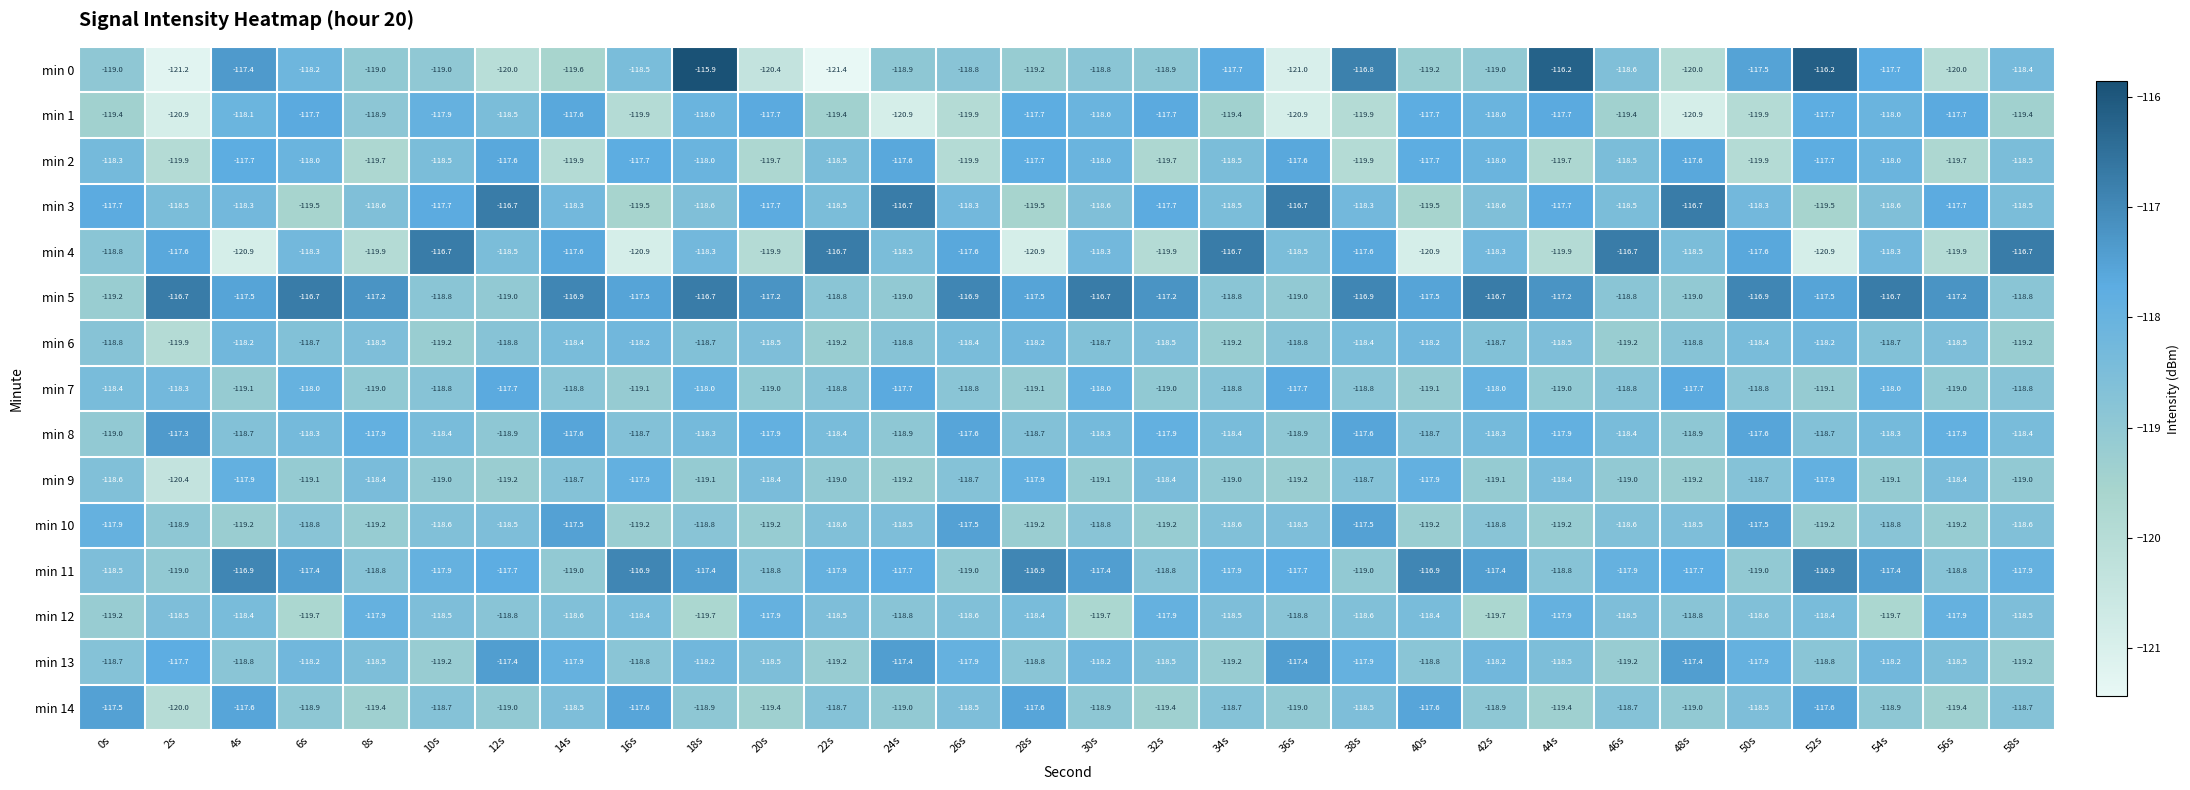

What is the spread (max minus min) of values at 40s?

4.0